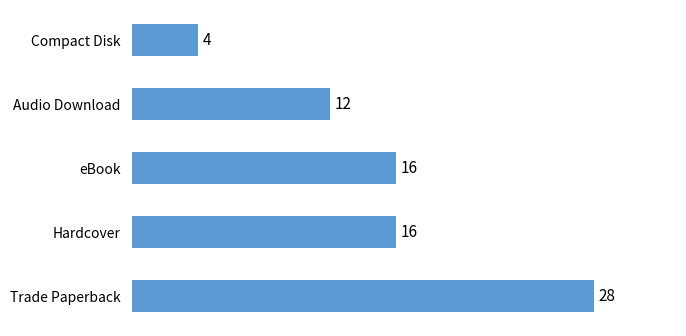

Count the values in the range 12 to 16.

3